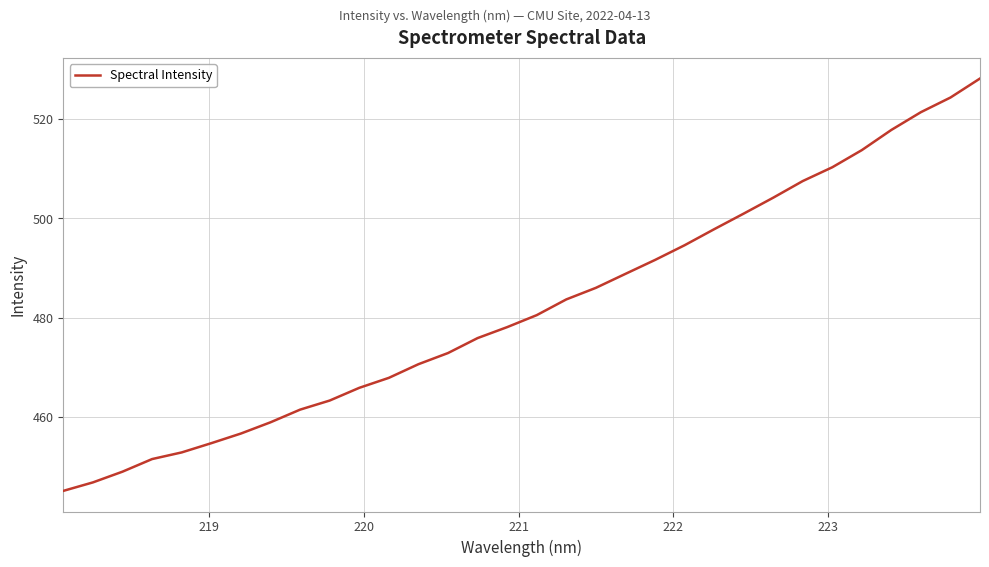

How many lines are shown in the chart?

1